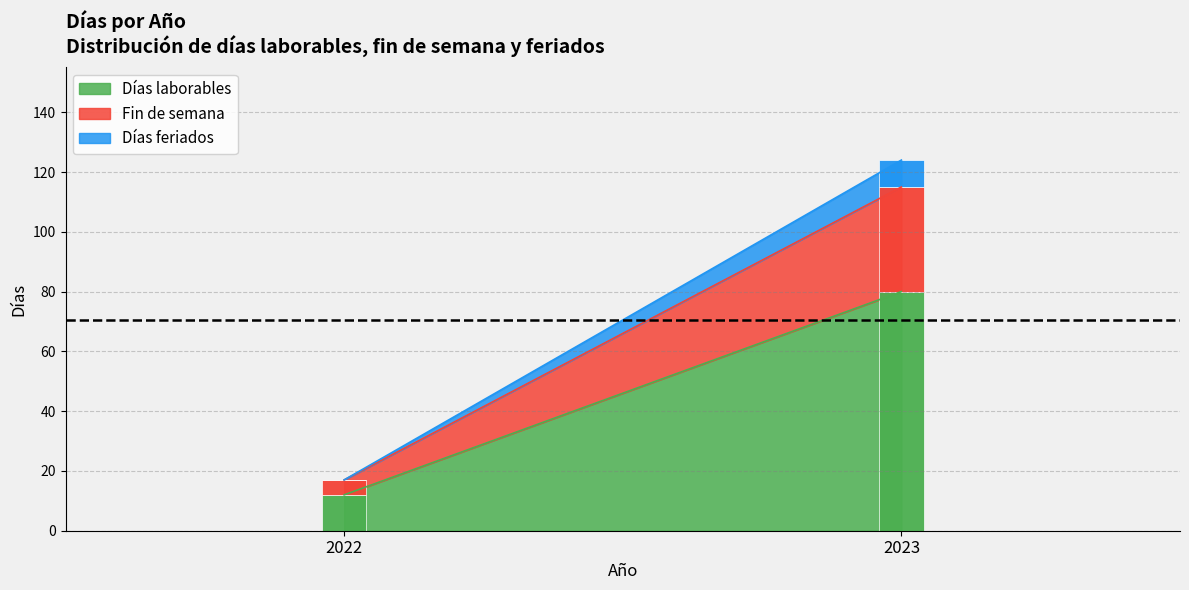

At which label does Días laborables reach its peak?

2023